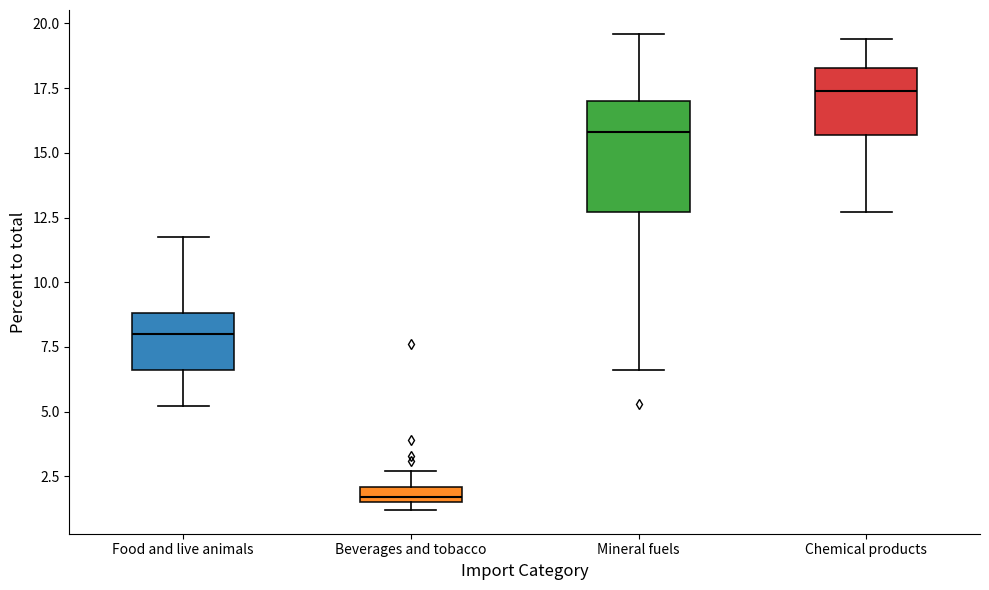

Which box has the lowest median line?

Beverages and tobacco